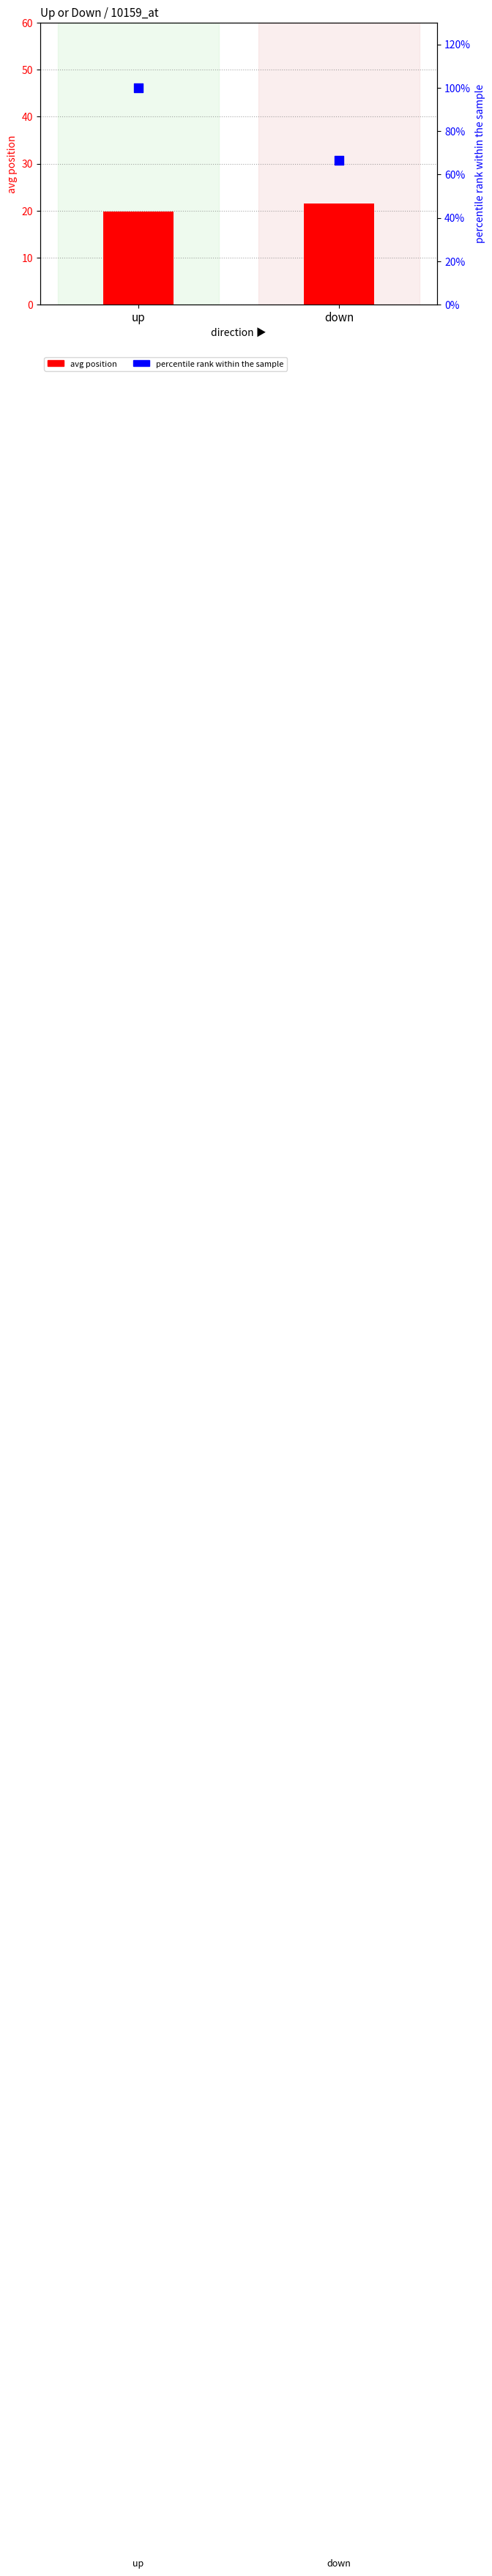

What are all the series names shown in the legend?

avg position, percentile rank within the sample